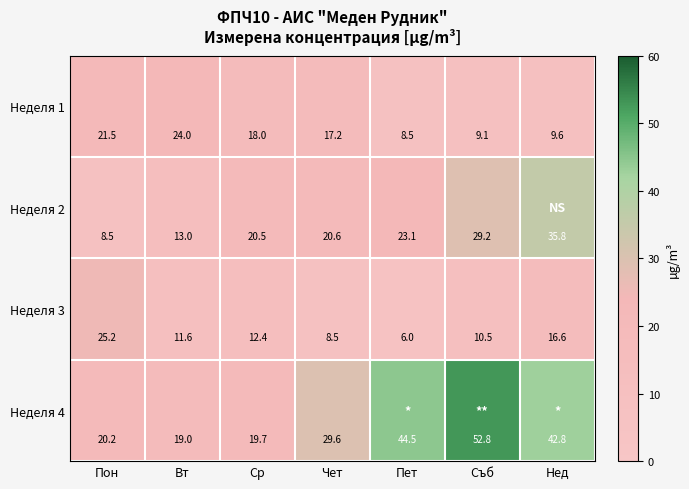

What is the sum of the Неделя 4 values at Чет and Пет?

74.1